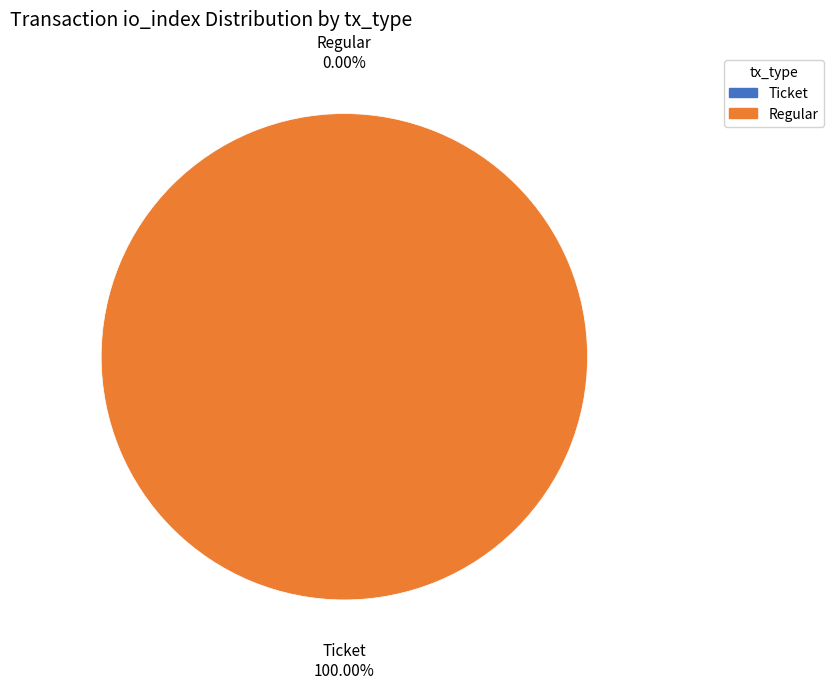

To the nearest percent, what is the average slice percentage?

50%